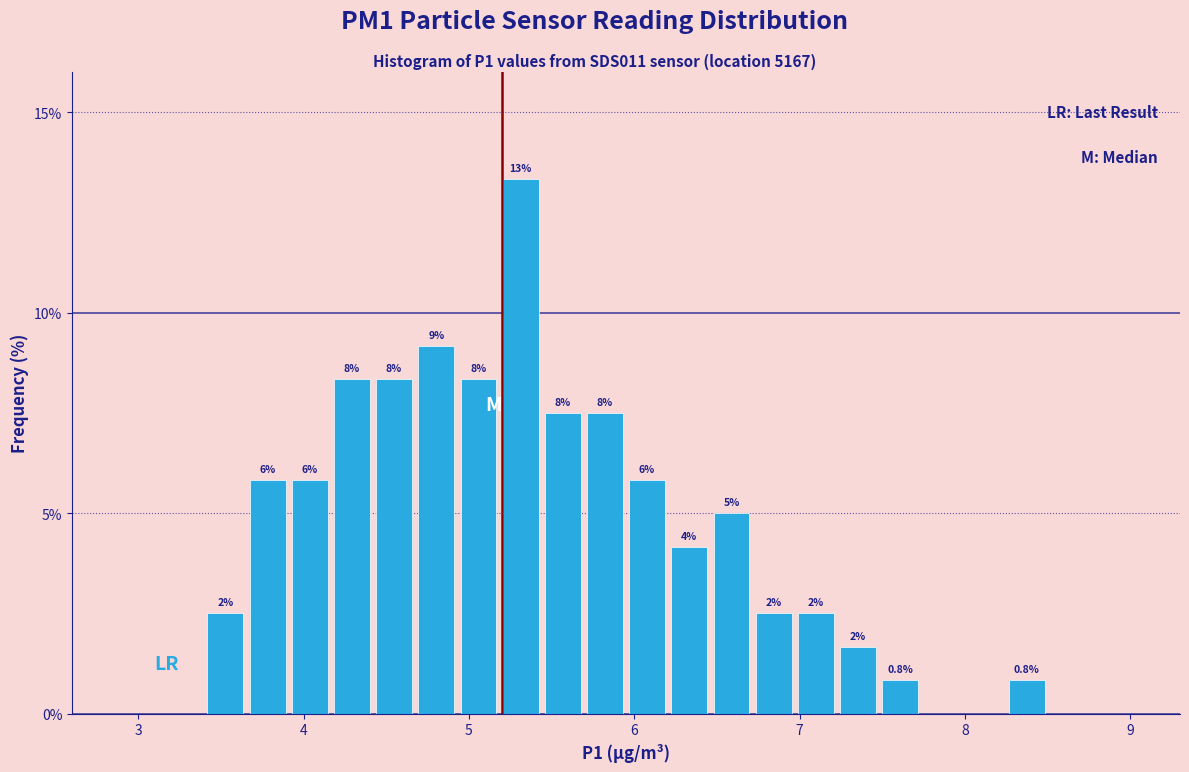

Around what value on the x-axis is the tallest bar? Give the approximate position of its centre, as read against the axis.

5.3